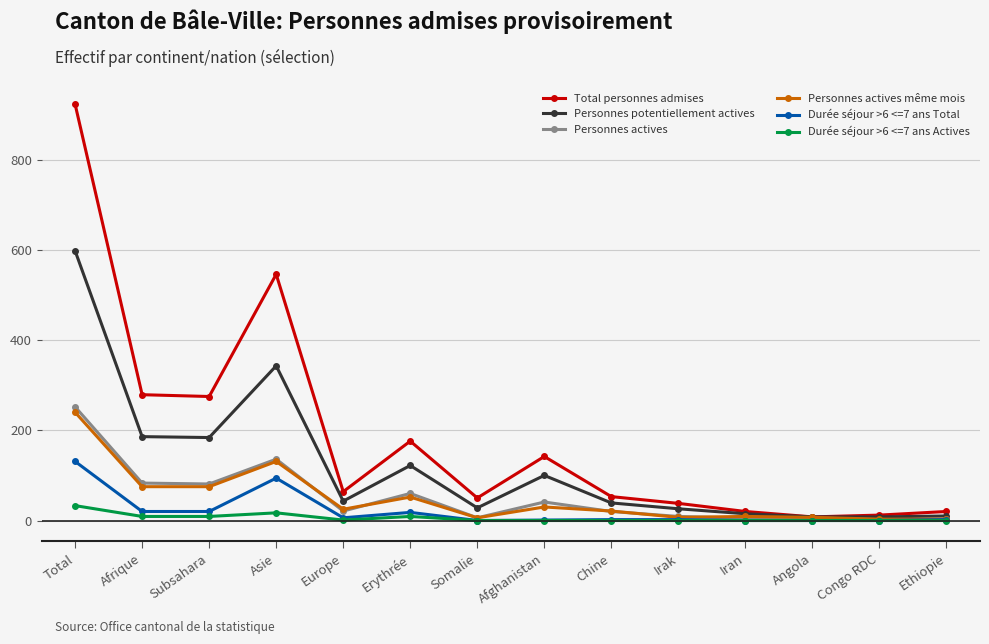

What position from the right is Europe?

10